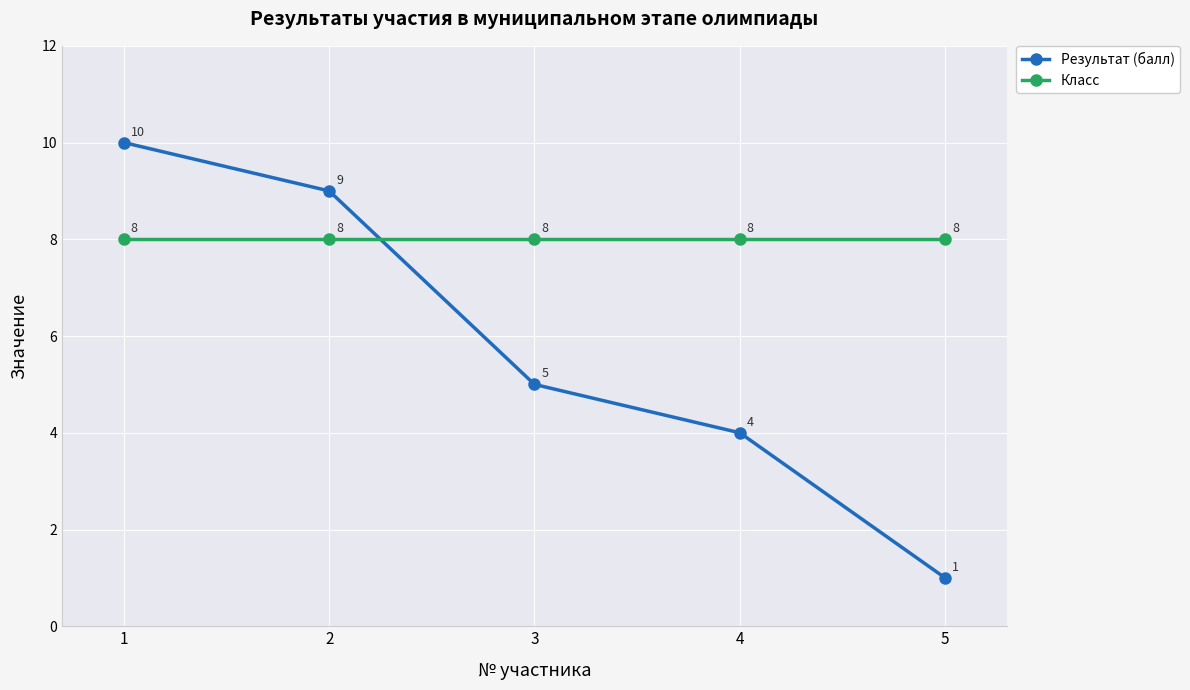

The Класс series shows 3 at 4. True or false?

False